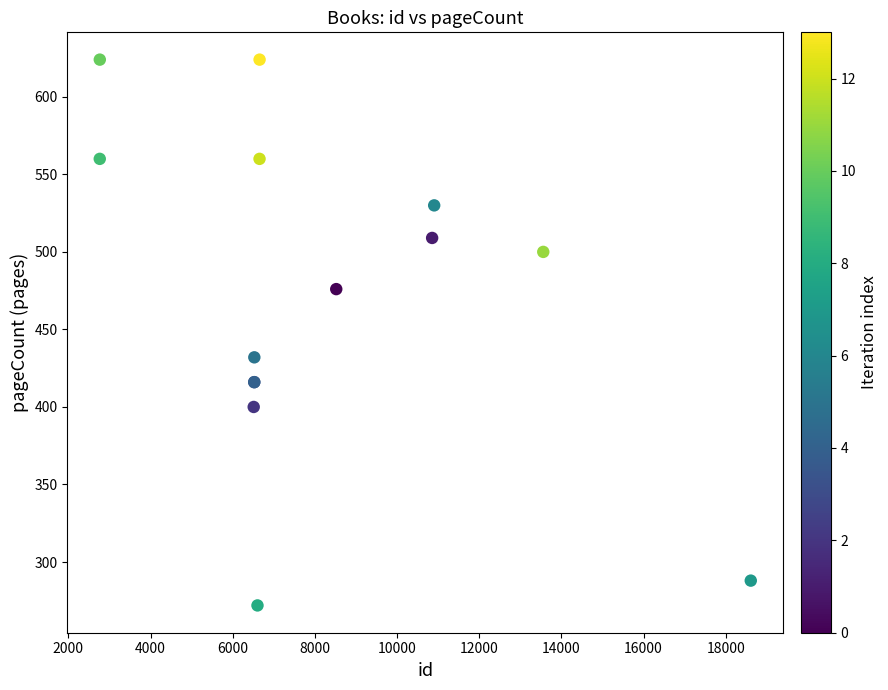

What Y value in the scatter plot is closest to 448?

432